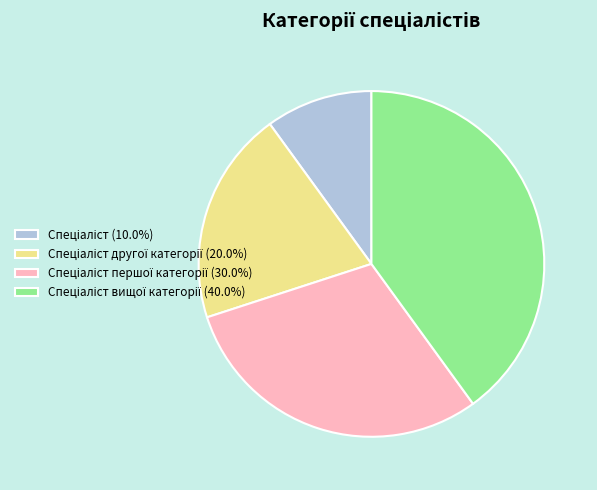

Is there any slice that represents more than half of the pie?

No